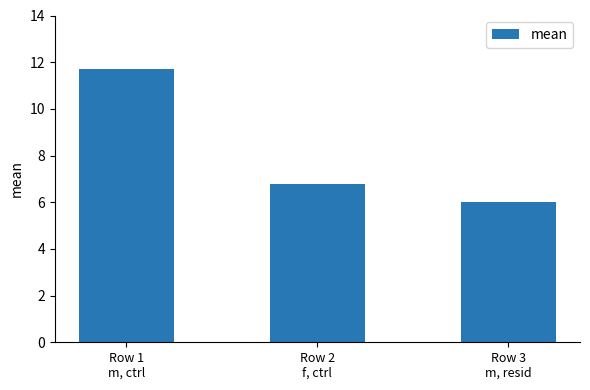

Reading right to left, what are all the values shown in this chart?

Row 3
m, resid=6.0	Row 2
f, ctrl=6.8	Row 1
m, ctrl=11.7